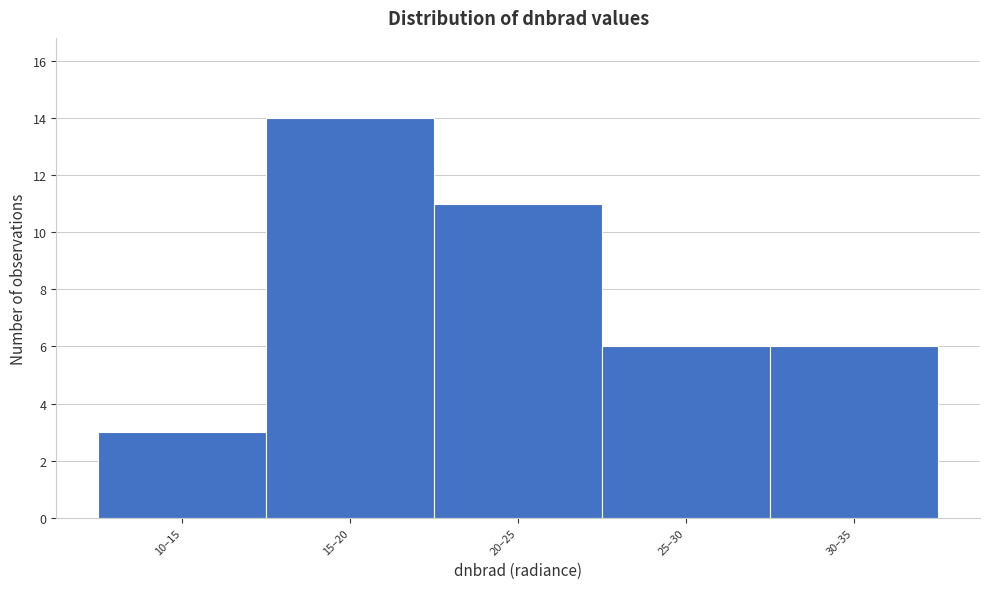

Reading right to left, transcribe all the data shown in this chart.

6	6	11	14	3